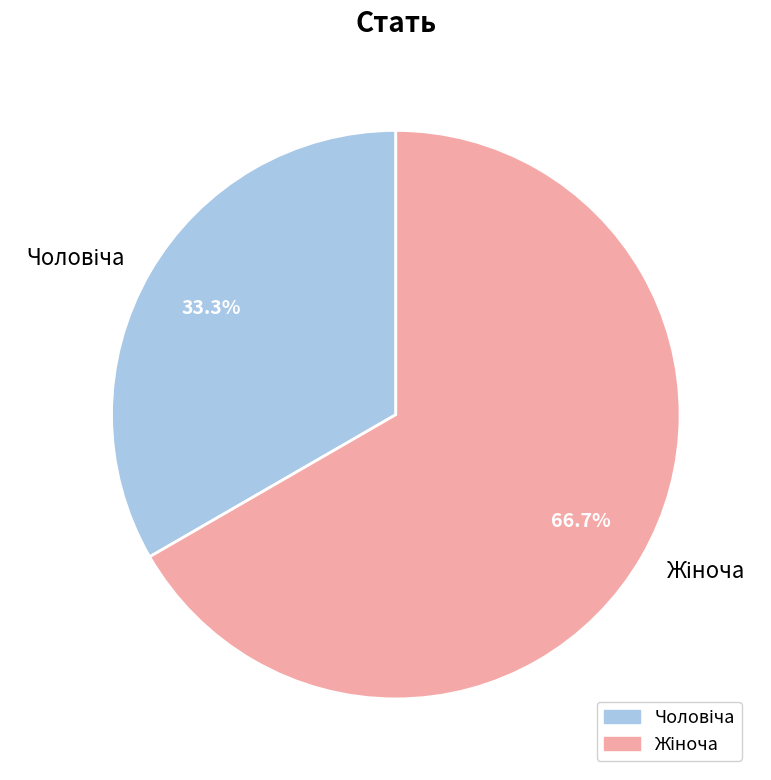

Is there a majority slice in this chart?

Yes